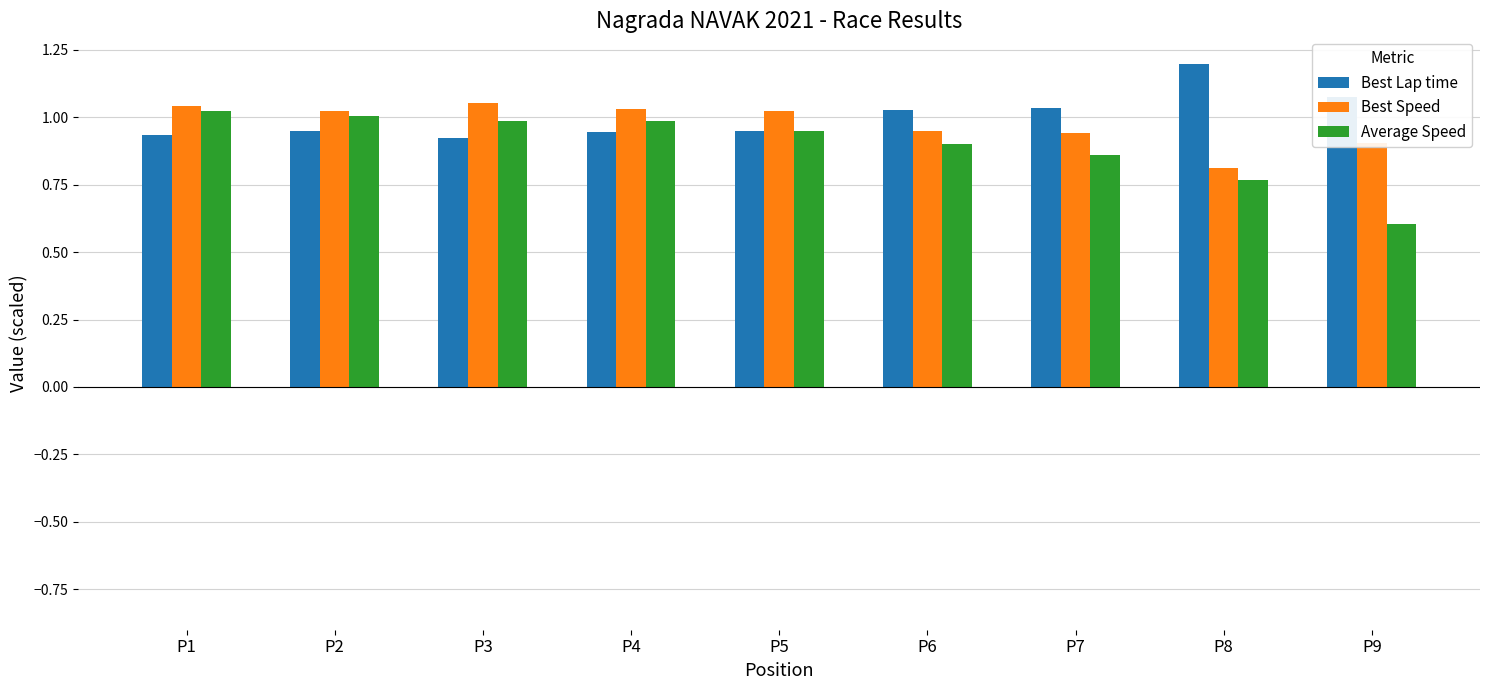

What is the difference between the Best Lap time values at P6 and P8?

0.2